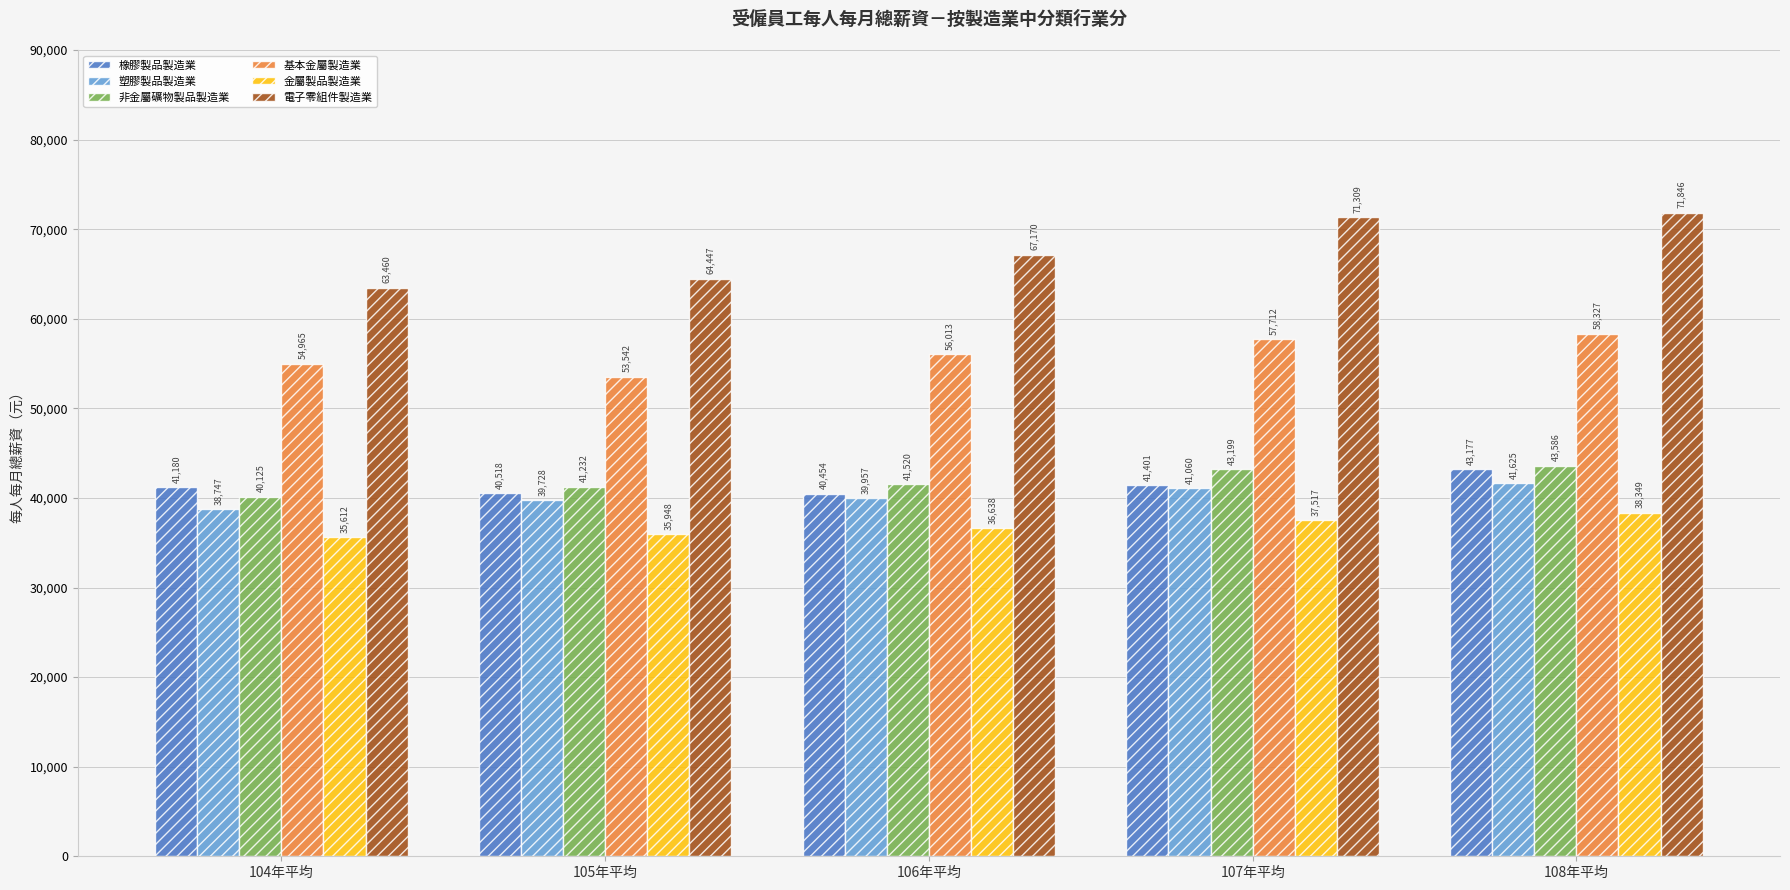

At how many categories does at least one series exceed 56830?

5